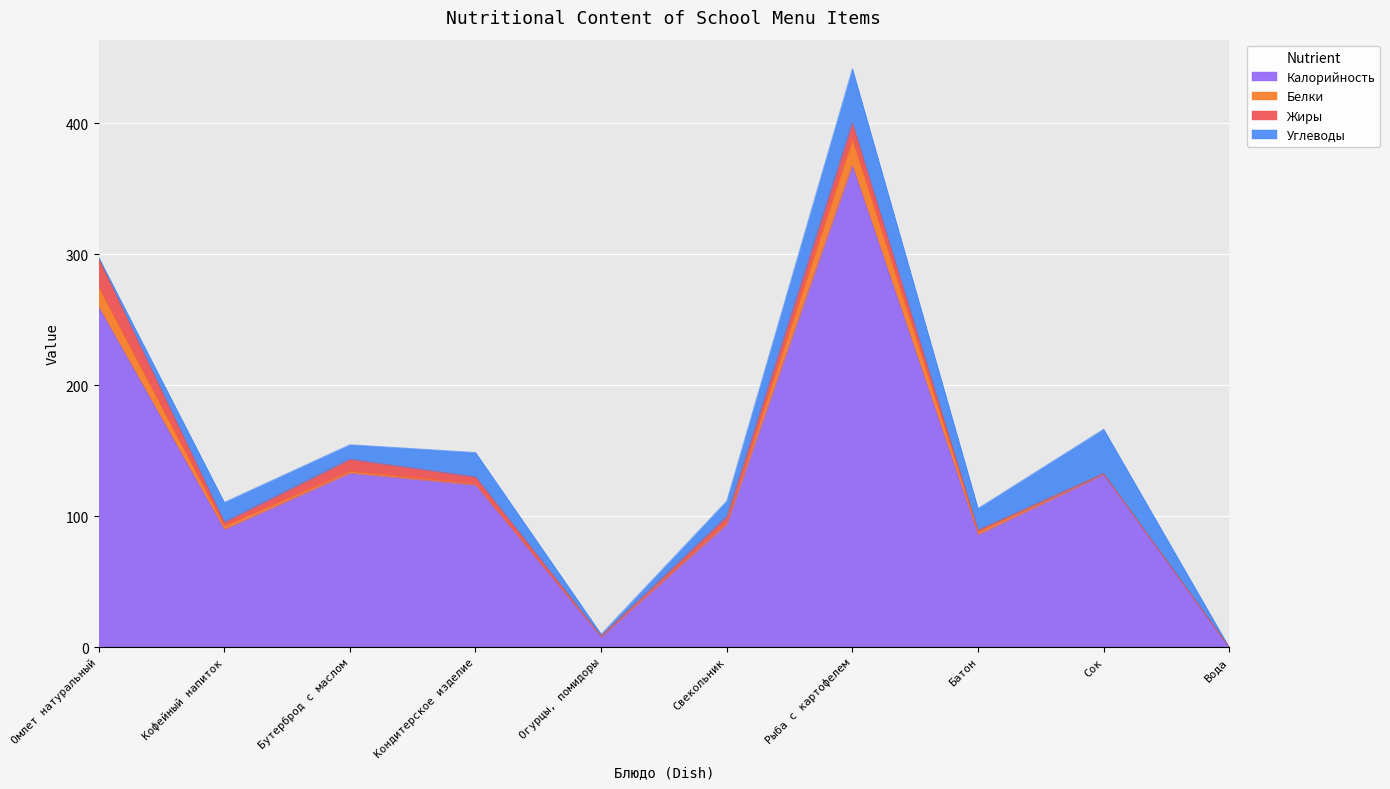

Reading right to left, transcribe all the data shown in this chart.

Калорийность: 0.0	132.0	86.0	368.0	94.0	8.0	124.0	133.0	90.0	260.0
Белки: 0.0	0.6	2.4	20.1	1.7	0.5	1.1	1.7	2.9	15.2
Жиры: 0.0	0.0	1.1	12.6	4.2	0.1	5.1	9.0	2.8	21.8
Углеводы: 0.0	34.0	16.5	41.2	11.8	1.6	18.6	11.1	15.1	0.9